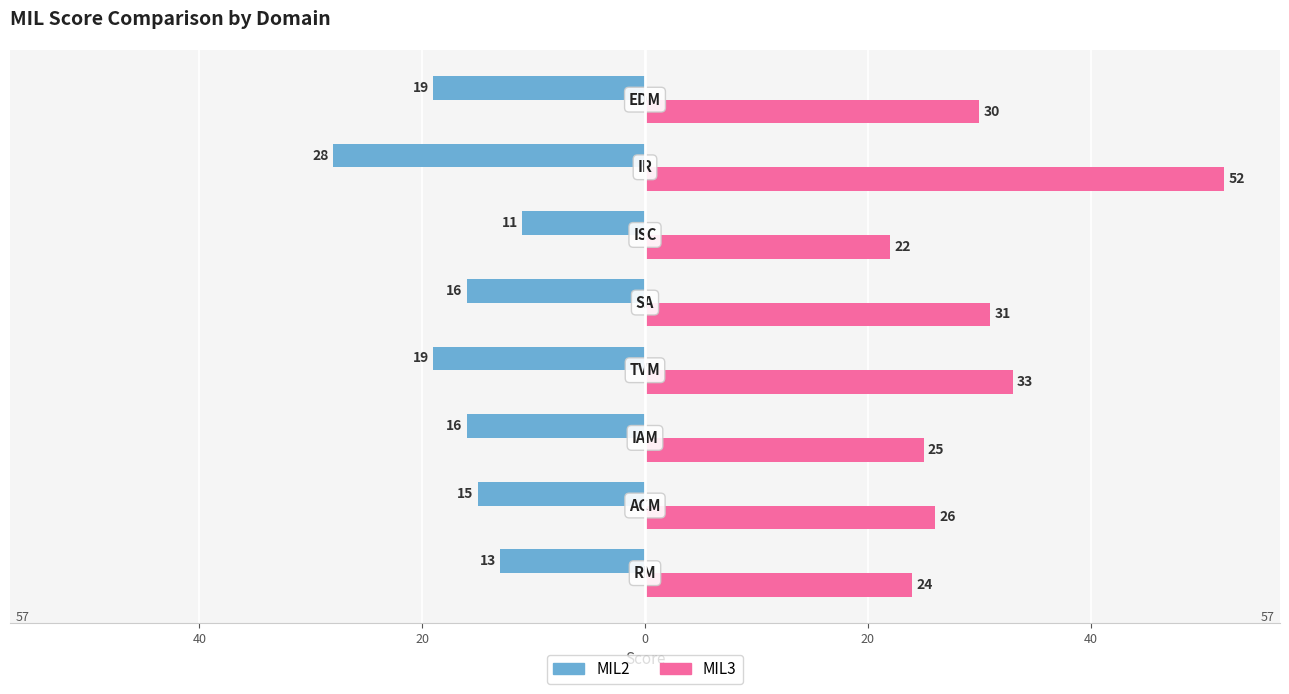

What are all the series names shown in the legend?

MIL2, MIL3